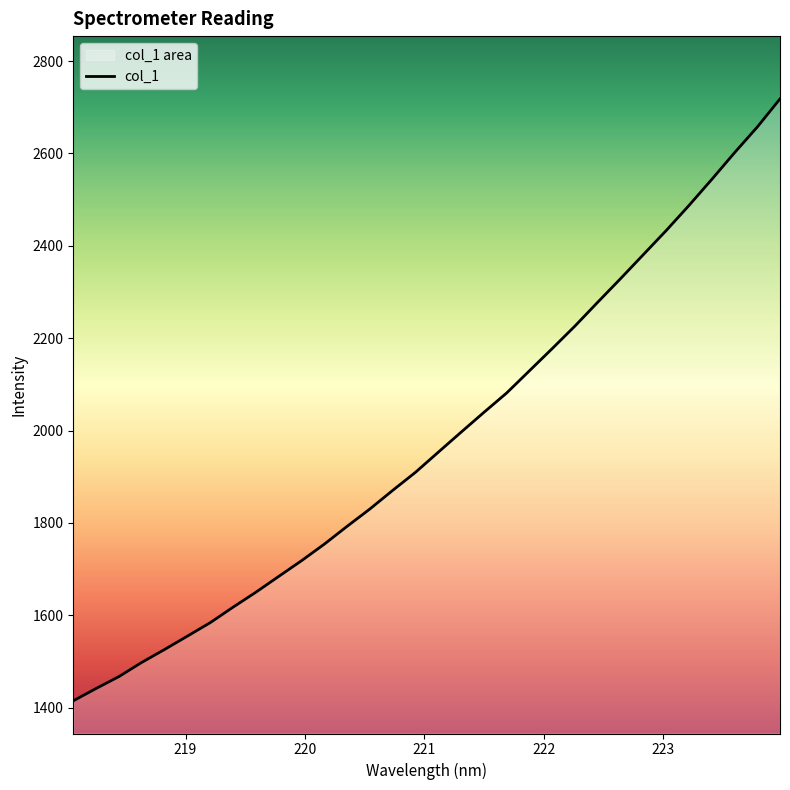

How many lines are shown in the chart?

1